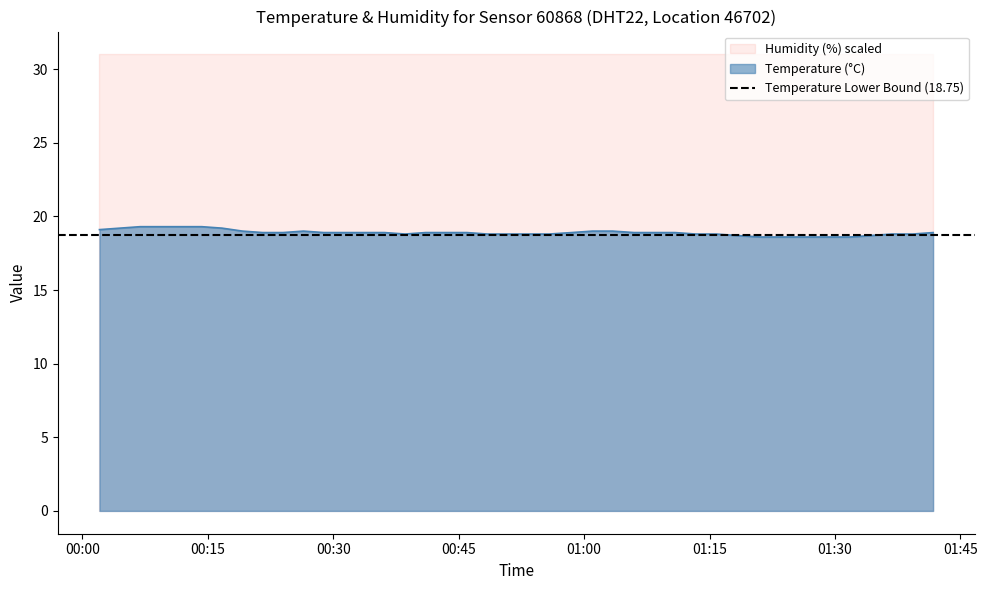

At which category does the data reach its first local valley?

2022-08-18T00:38:36